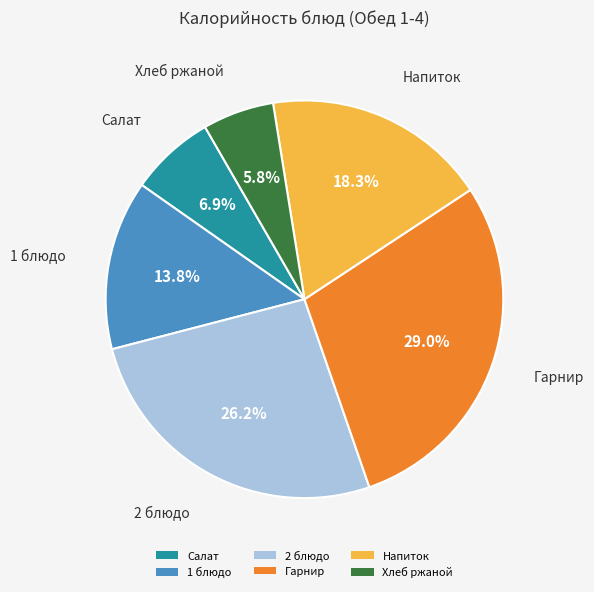

To the nearest percent, what is the combined percentage of 1 блюдо and Напиток?

32%